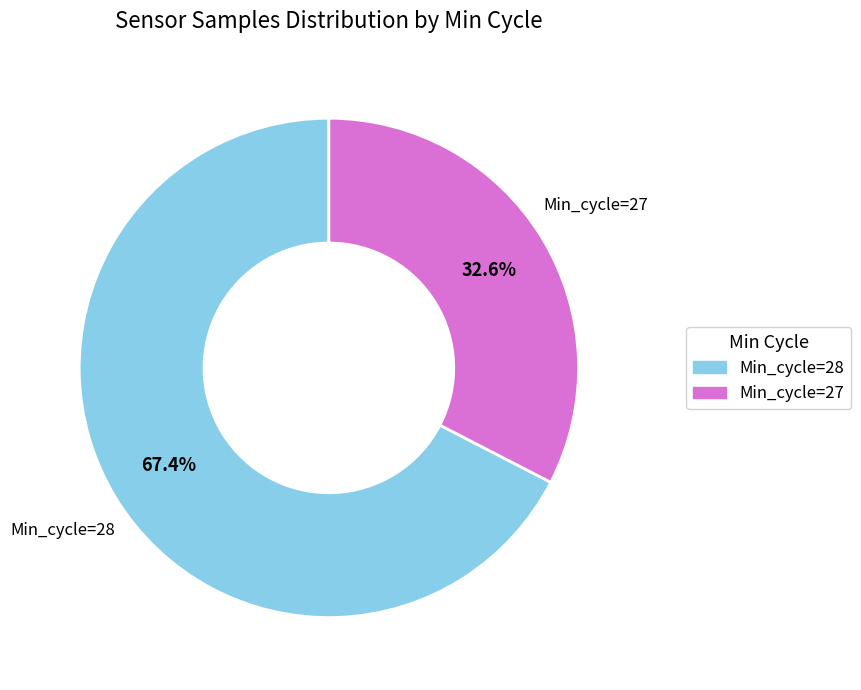

Is there a majority slice in this chart?

Yes